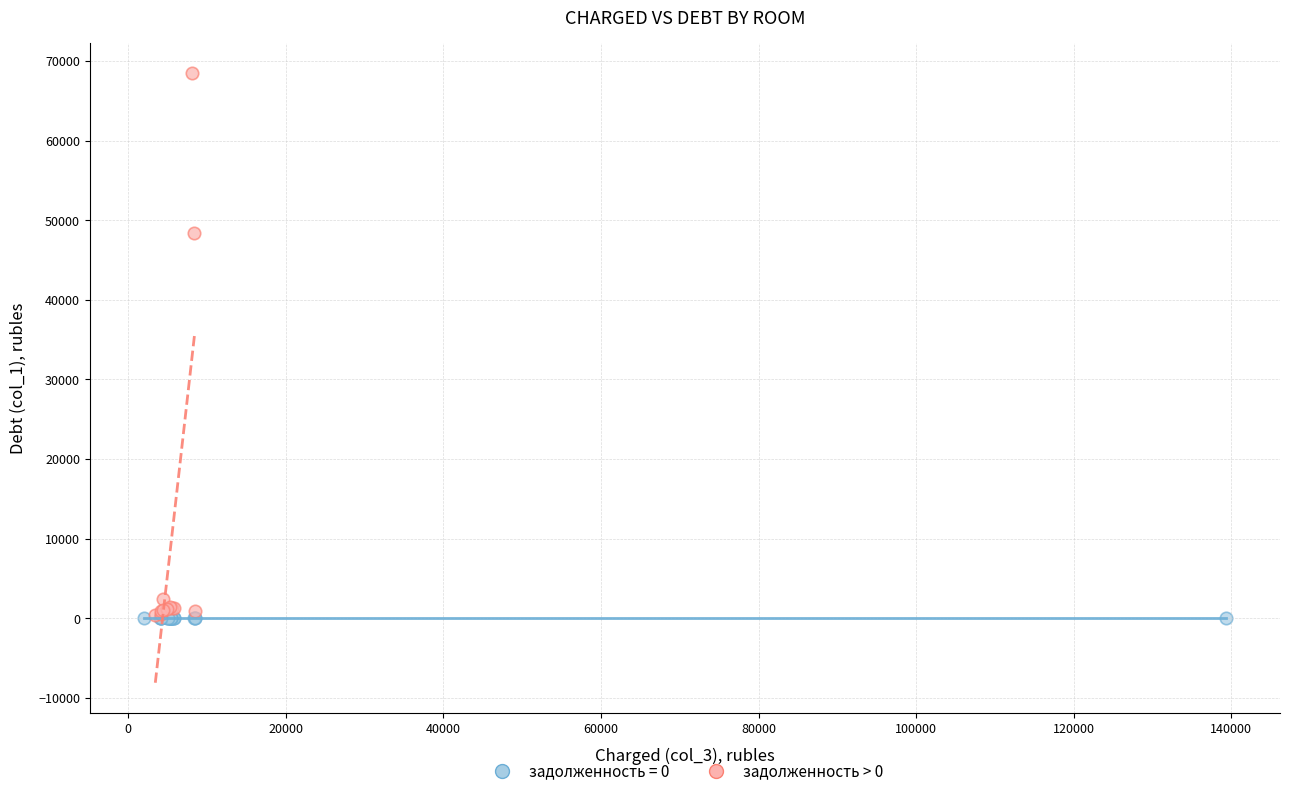

Which series contains the highest Y value?

задолженность > 0